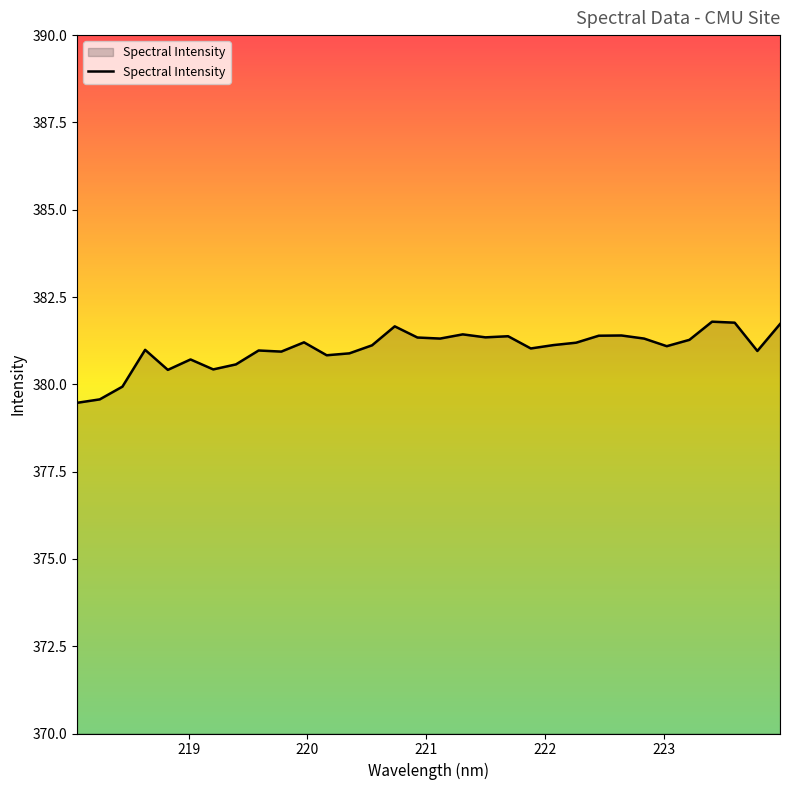

What is the difference between the maximum and minimum values?

2.3